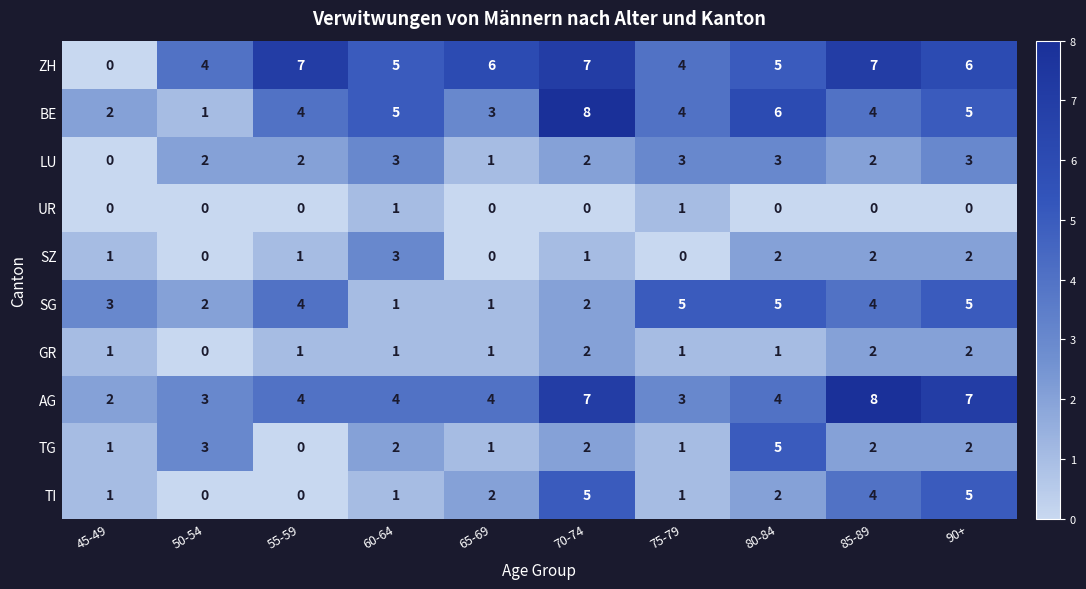

What is the total value across all series at 45-49?

11